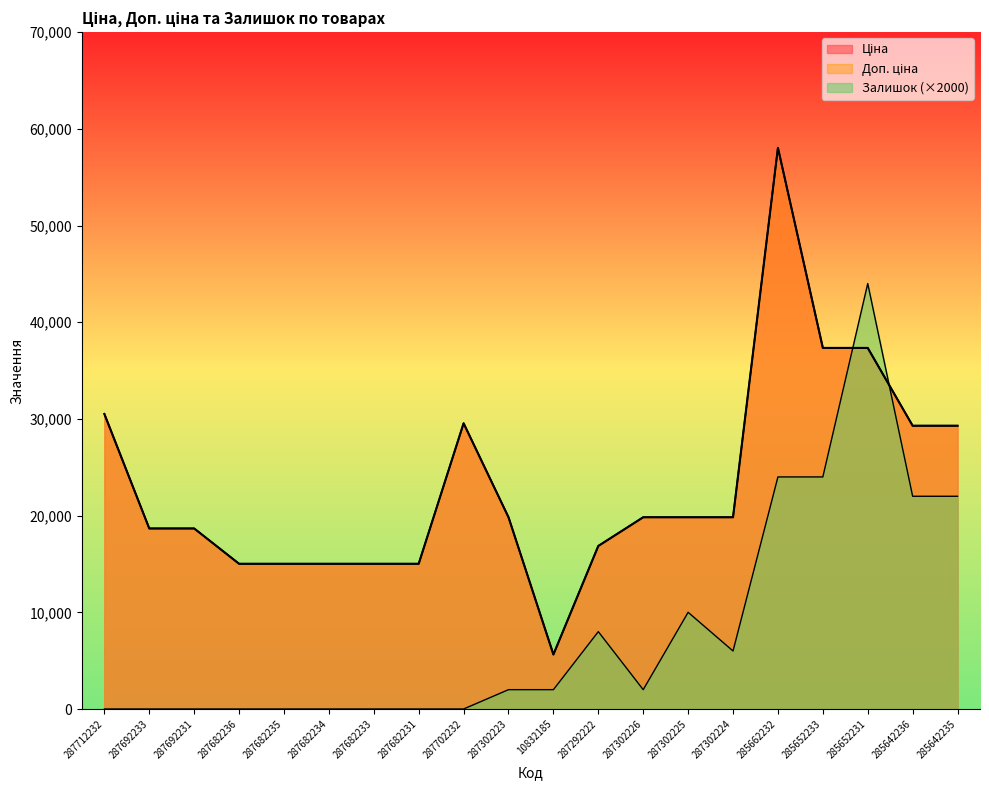

True or false: Доп. ціна and Ціна intersect in this chart.

False